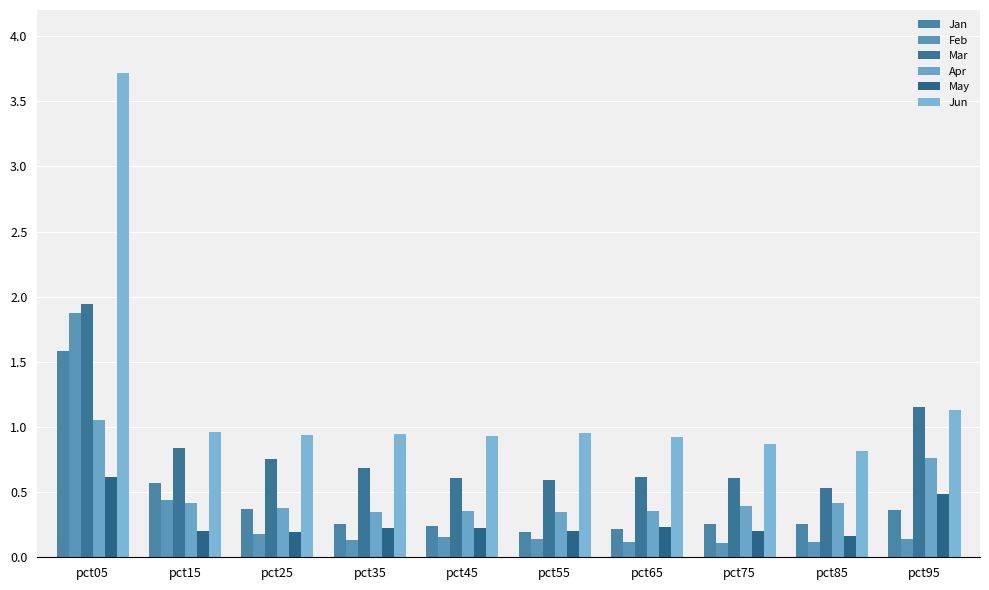

Are the bars horizontal?

No